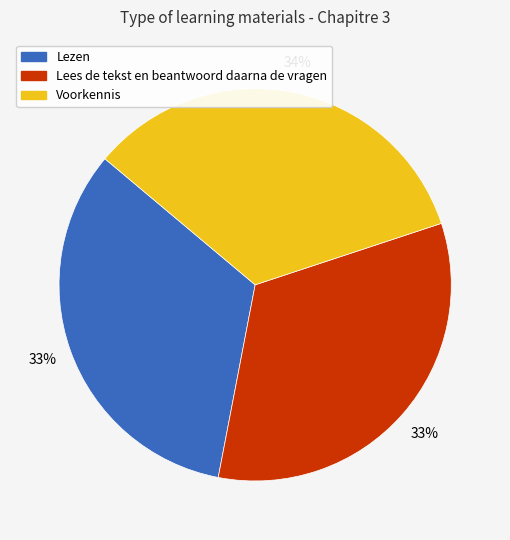

The Voorkennis slice represents 24% of the pie. True or false?

False